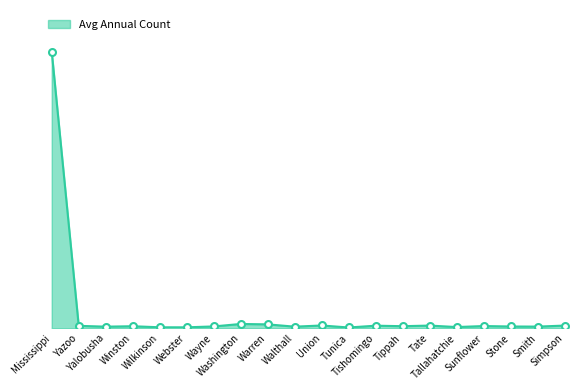

What is the value of the 4th point from the left?

70